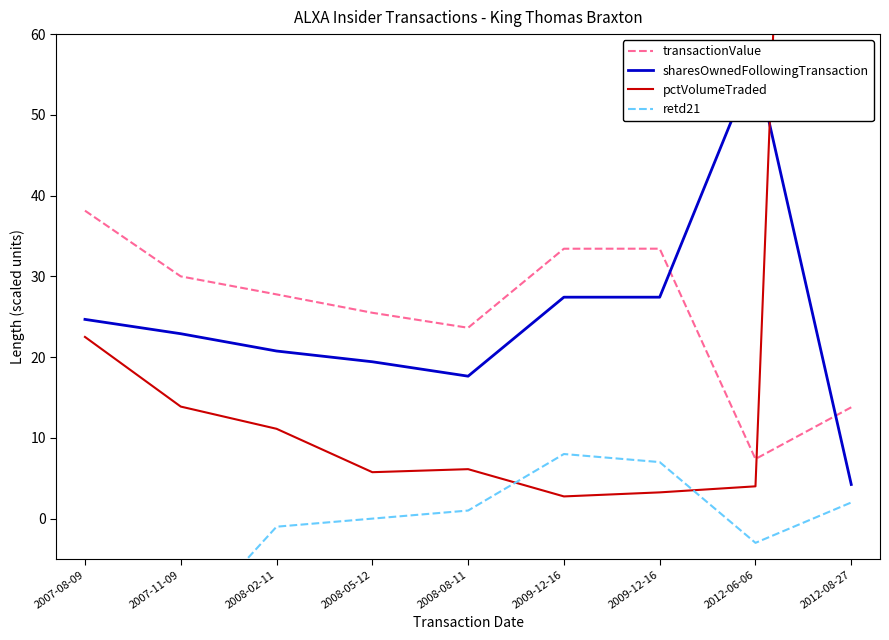

Where is retd21 nearest to the value -3?

2012-06-06